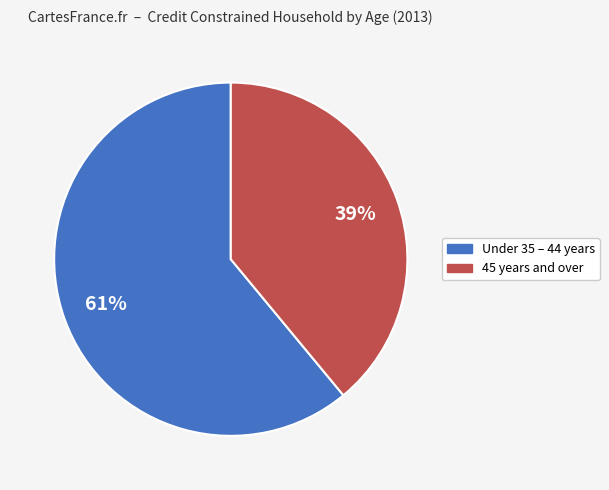

To the nearest percent, what is the difference between the largest and smallest slice percentages?

22%